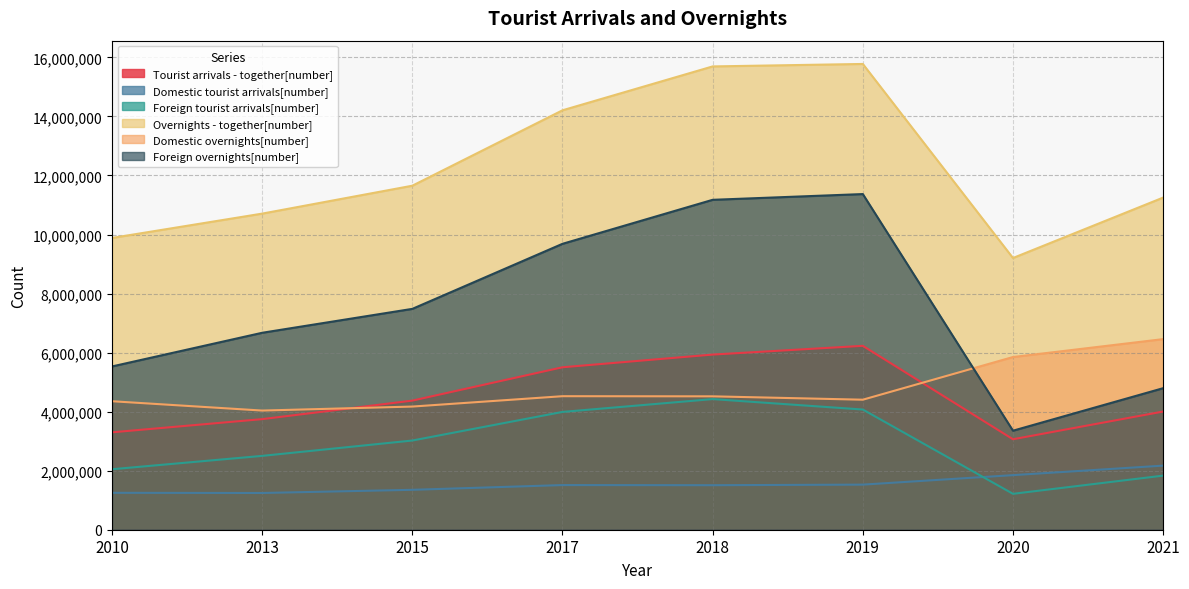

How many categories are shown in the chart?

8